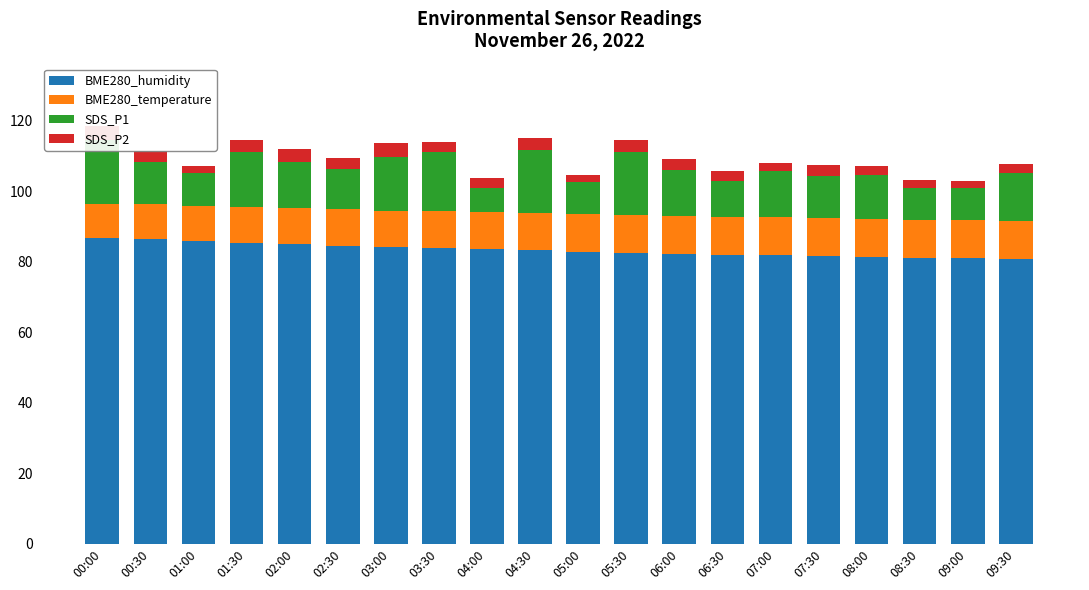

What is the difference between the highest and lowest values at 06:00?

79.2